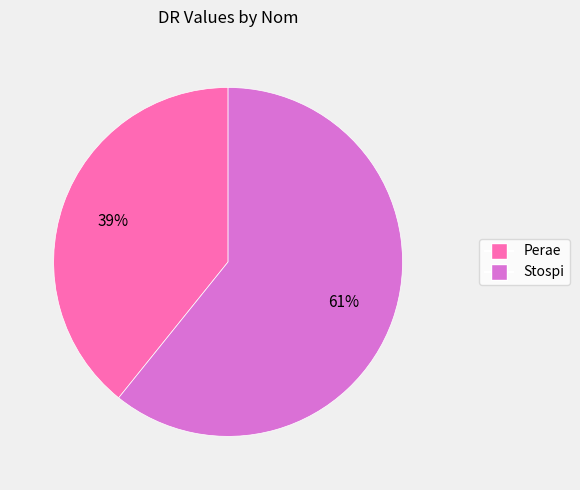

Rank the categories by value from highest to lowest.

Stospi, Perae